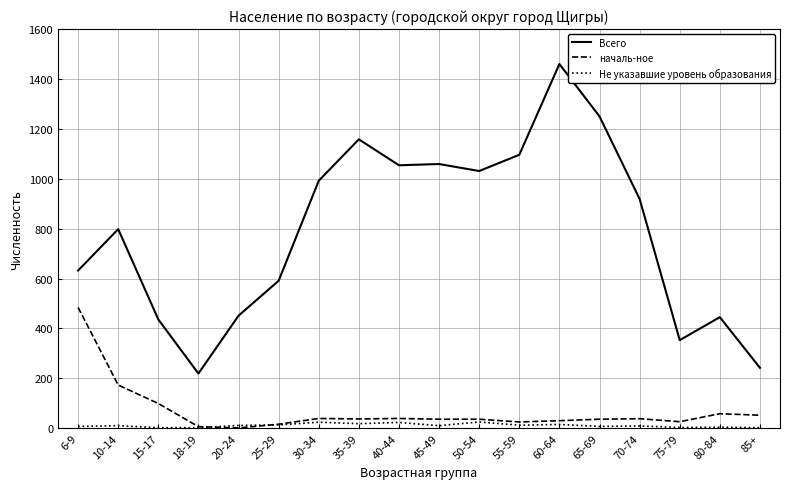

In Не указавшие уровень образования, how many points are higher than both neighbors (excluding endpoints)?

7